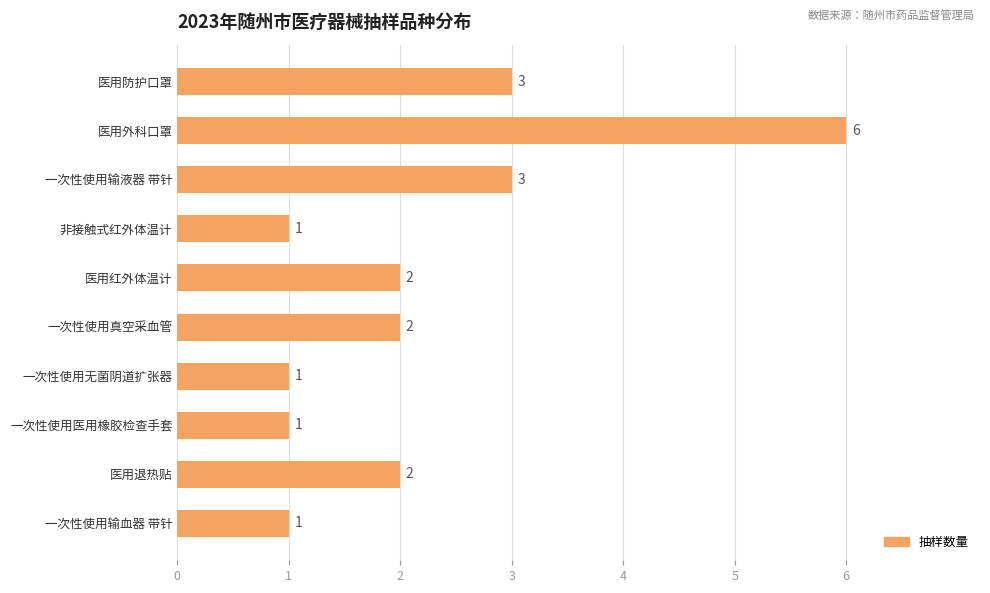

Reading top to bottom, what are all the values shown in this chart?

医用防护口罩=3	医用外科口罩=6	一次性使用输液器 带针=3	非接触式红外体温计=1	医用红外体温计=2	一次性使用真空采血管=2	一次性使用无菌阴道扩张器=1	一次性使用医用橡胶检查手套=1	医用退热贴=2	一次性使用输血器 带针=1